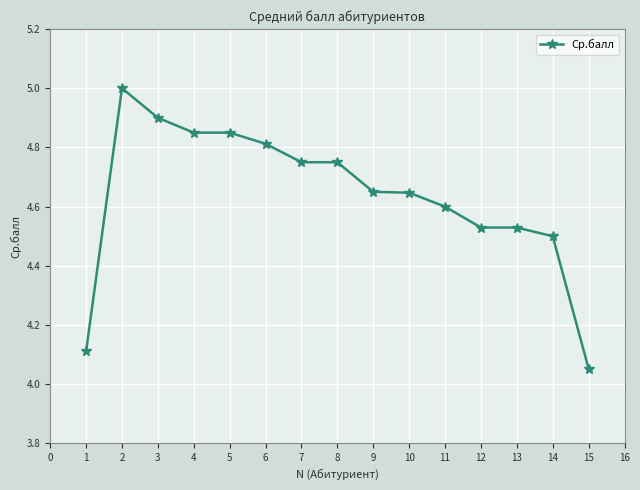

What is the ratio of the value at 4 to the value at 8?

1.0